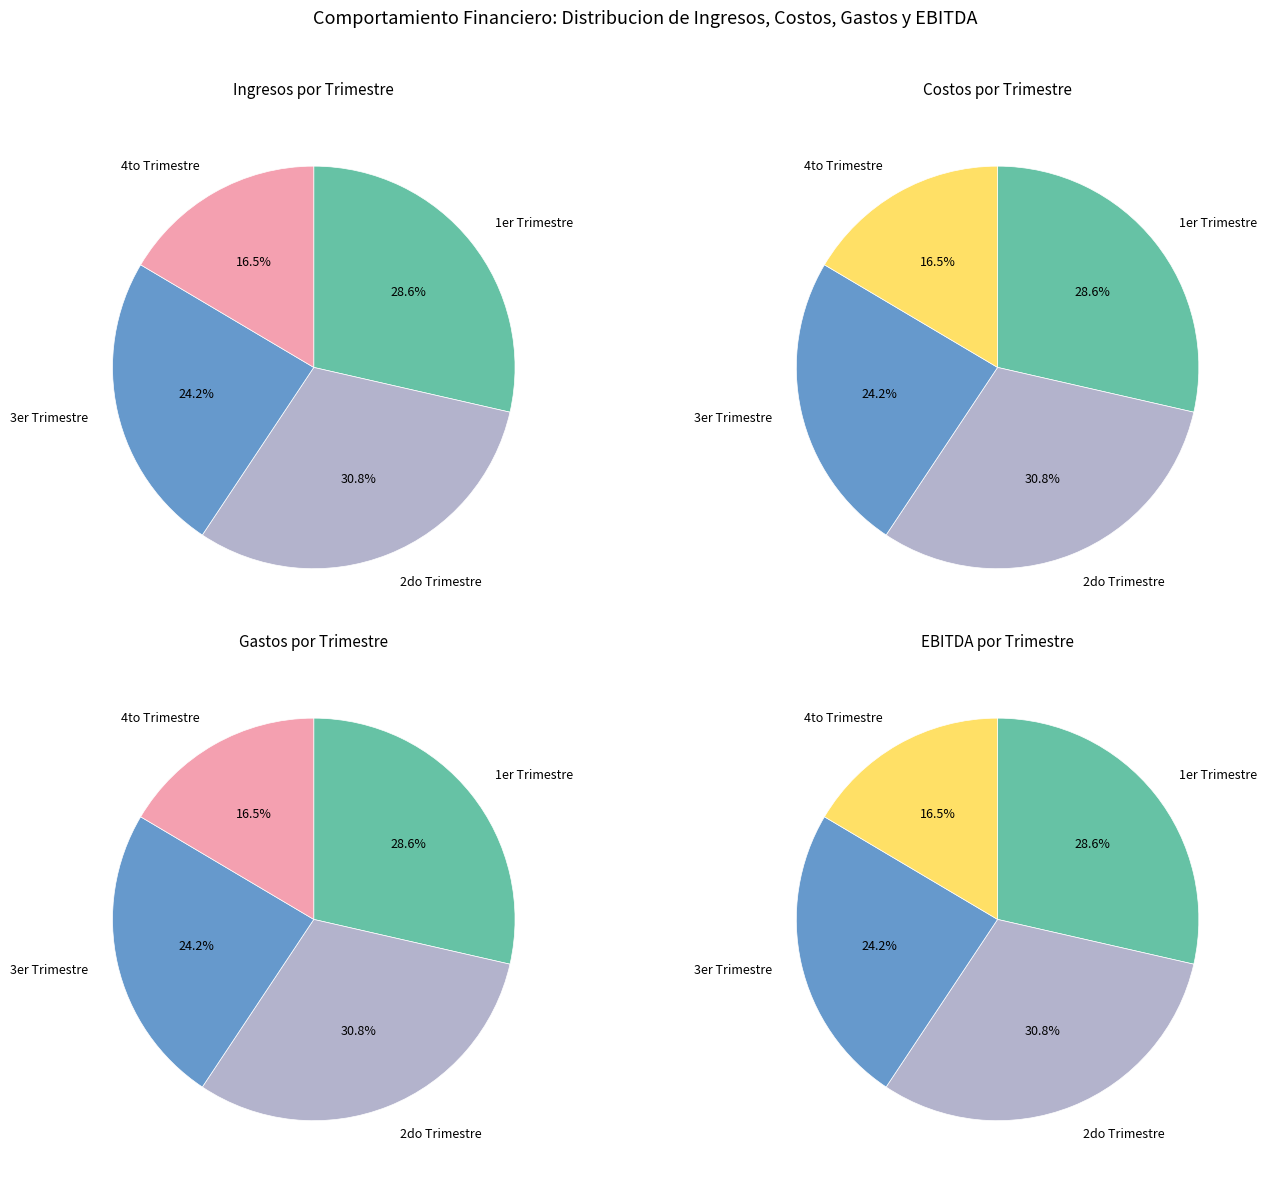

The Abril slice represents 1% of the pie. True or false?

False